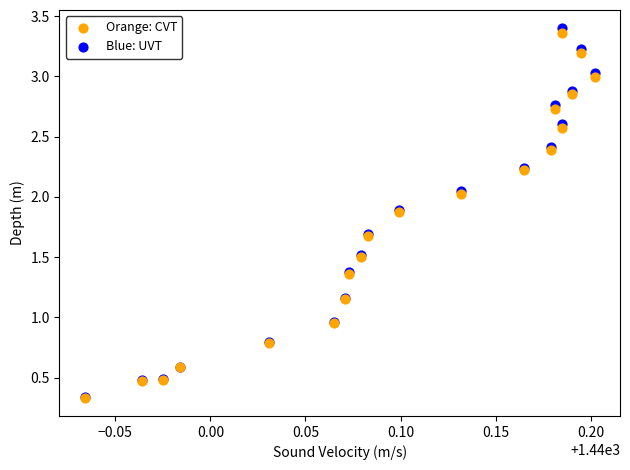

What are all the series names shown in the legend?

Orange: CVT, Blue: UVT